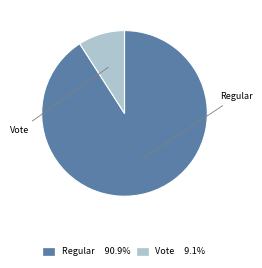

Does Vote represent more than half of the total?

No